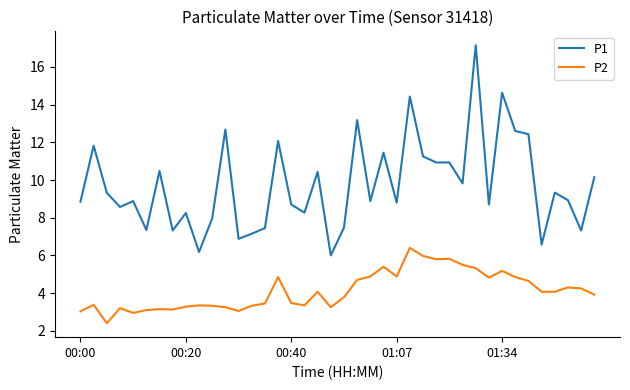

List the series in order of their peak value, lowest first.

P2, P1